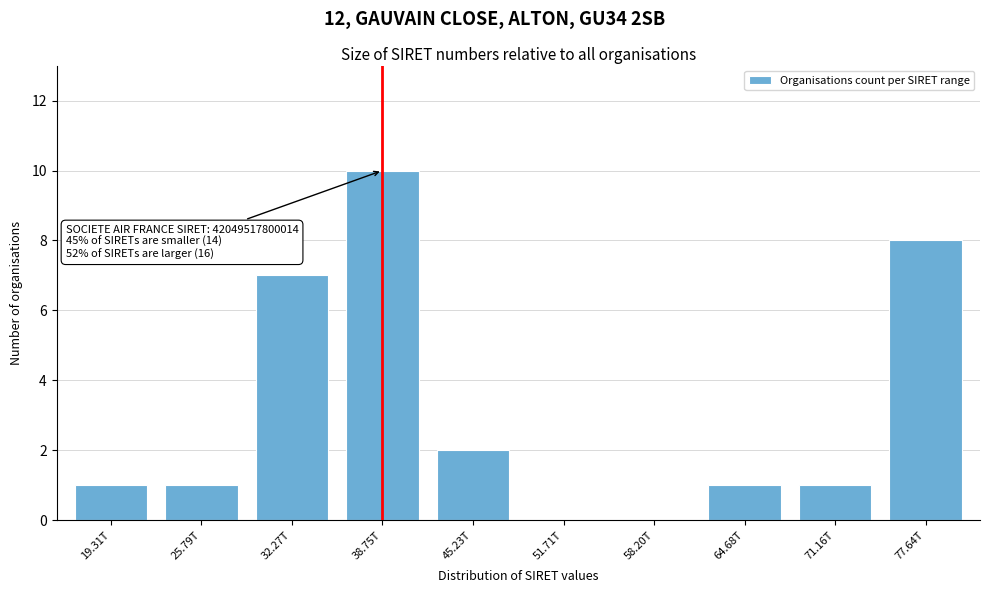

Reading left to right, extract all data points from this chart.

19.31T=1	25.79T=1	32.27T=7	38.75T=10	45.23T=2	51.71T=0	58.20T=0	64.68T=1	71.16T=1	77.64T=8